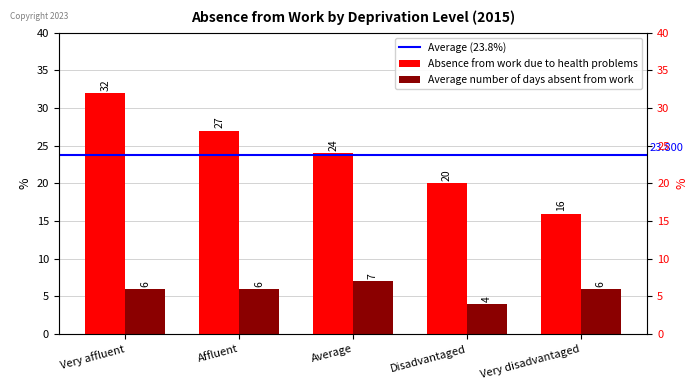

At which category does the chart reach its peak across all series?

Very affluent